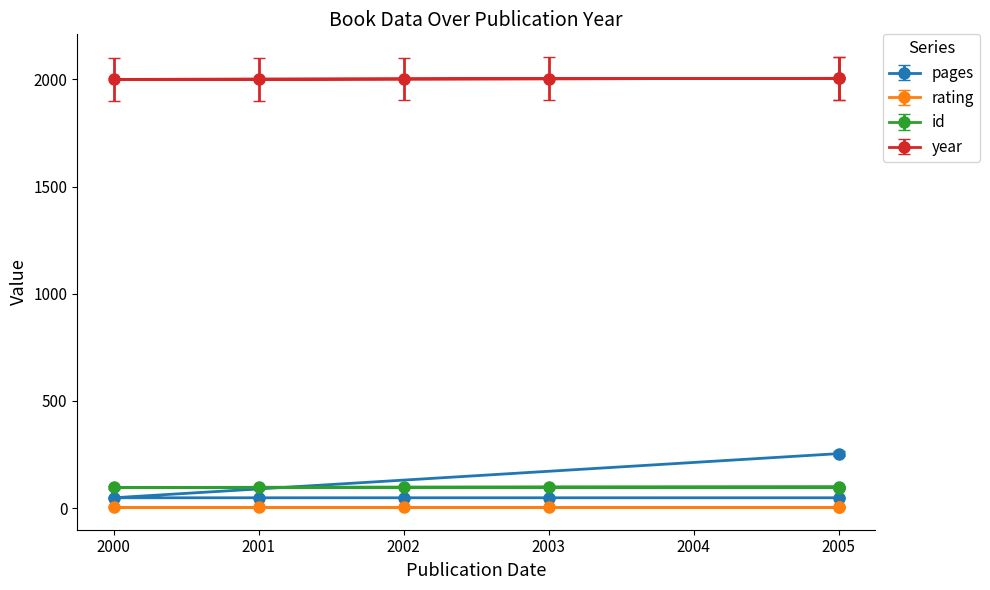

What is the maximum value for pages?

254